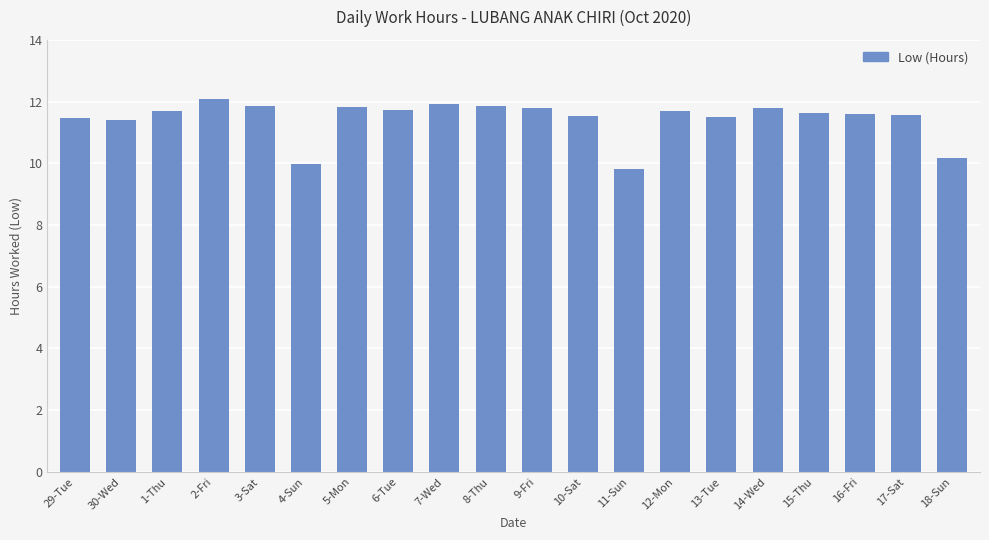

What is the label of the 7th bar from the right?

12-Mon